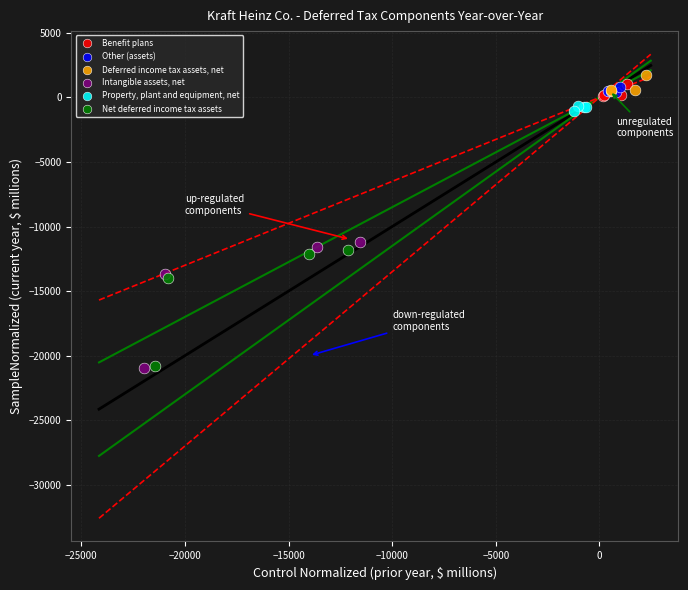

Which series has the largest Y range (max minus min)?

Intangible assets, net